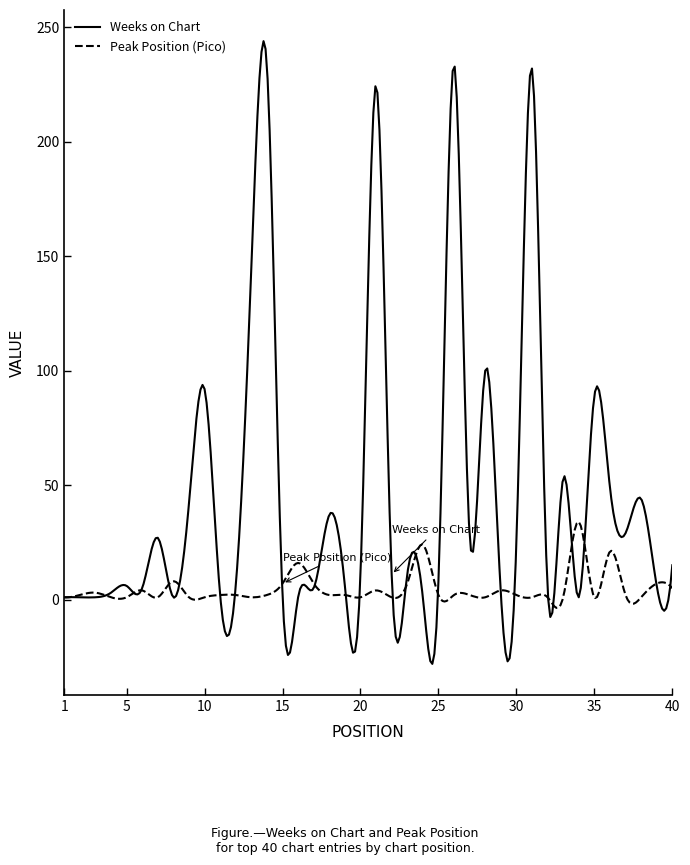

Which series has the largest range (max minus min)?

Weeks on Chart